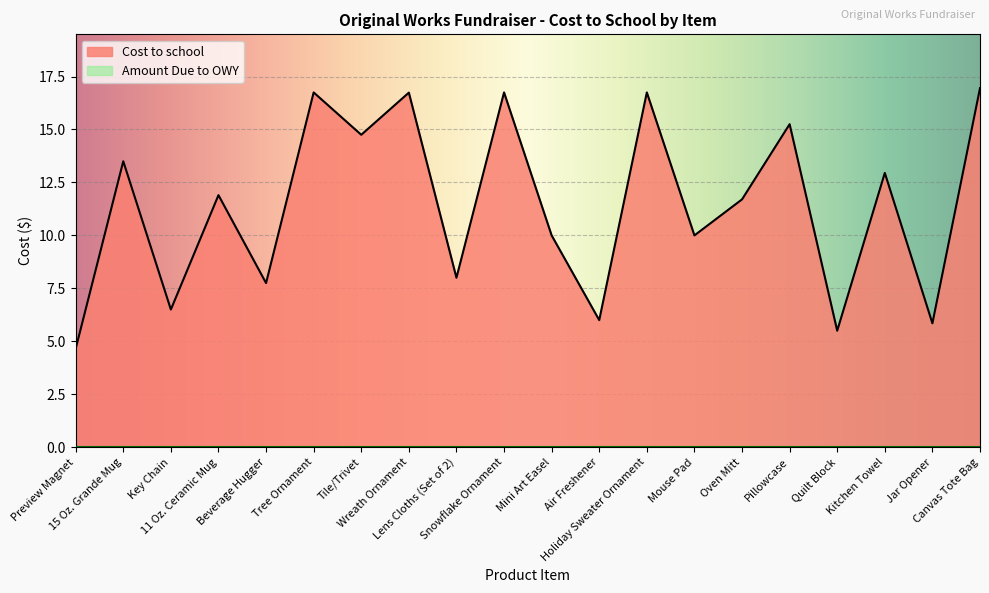

Does the chart display data point markers on the line(s)?

No